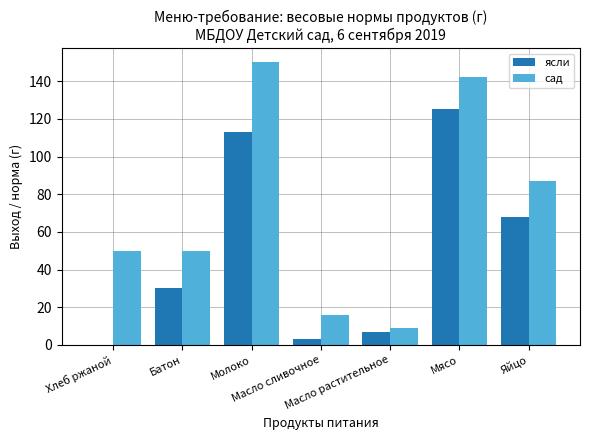

What is the total value across all series at Мясо?

267